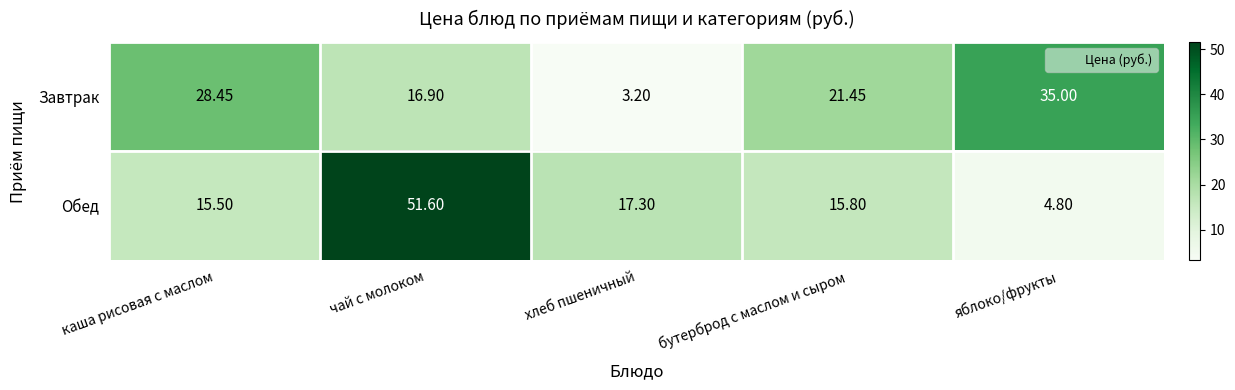

Where is Обед nearest to the value 28?

хлеб пшеничный